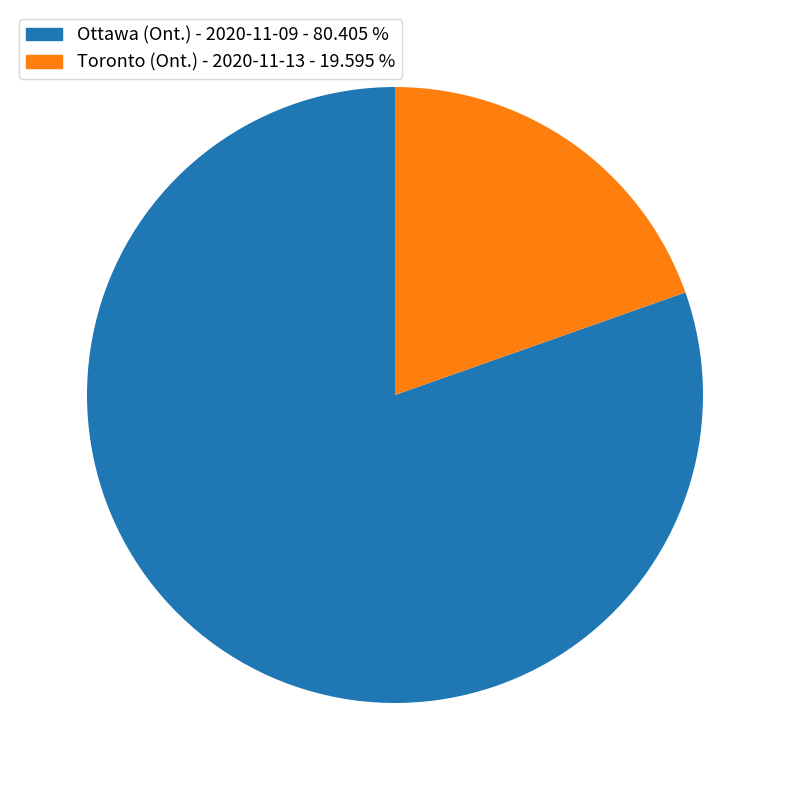

Count the number of slices in the pie.

2